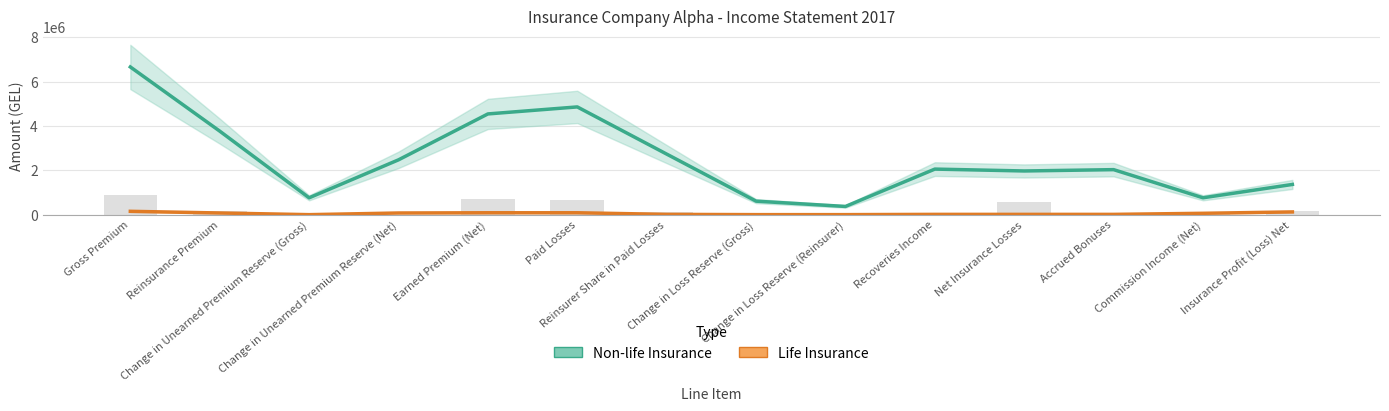

Are the bars grouped side by side (vs. stacked)?

Yes